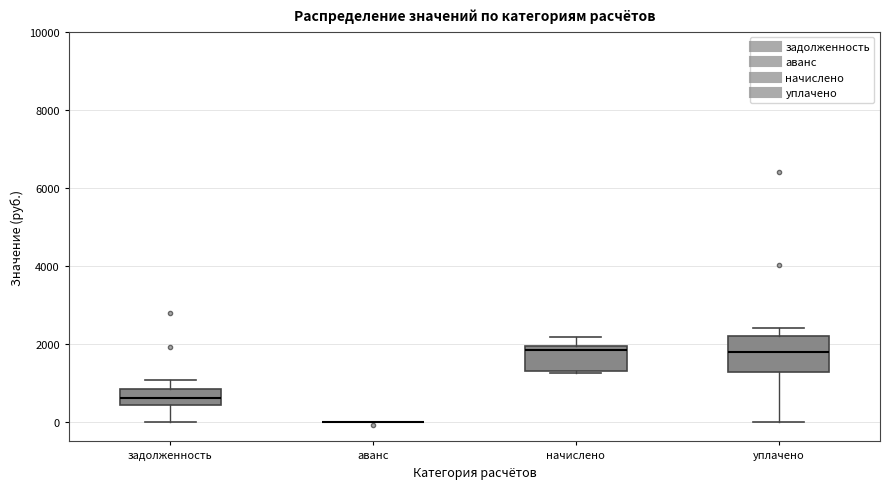

Comparing the boxes themselves (not the whiskers), which one is the tallest?

уплачено